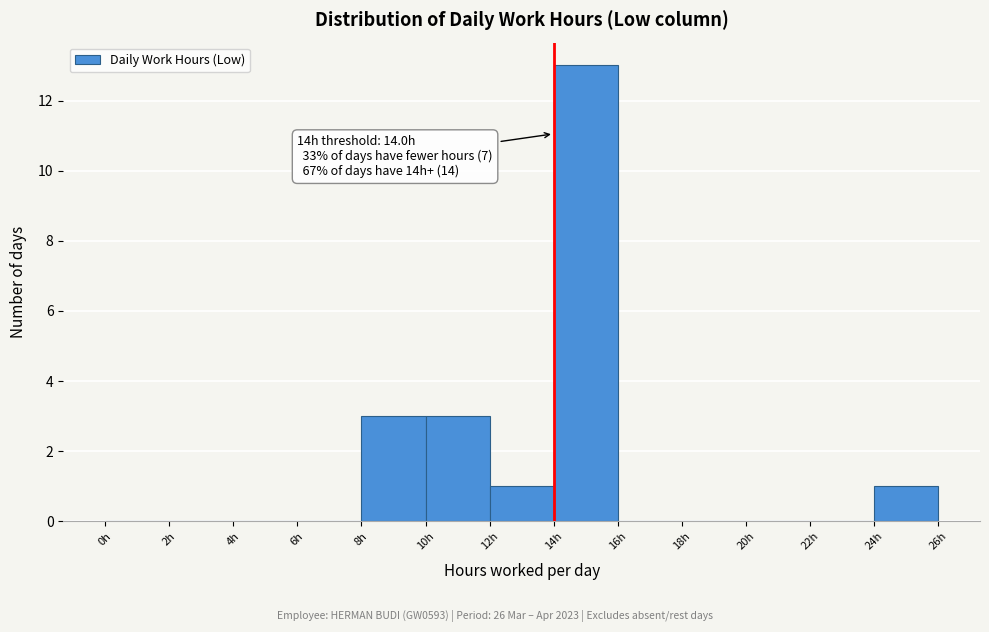

Which range on the x-axis has the tallest bar?

14 to 16